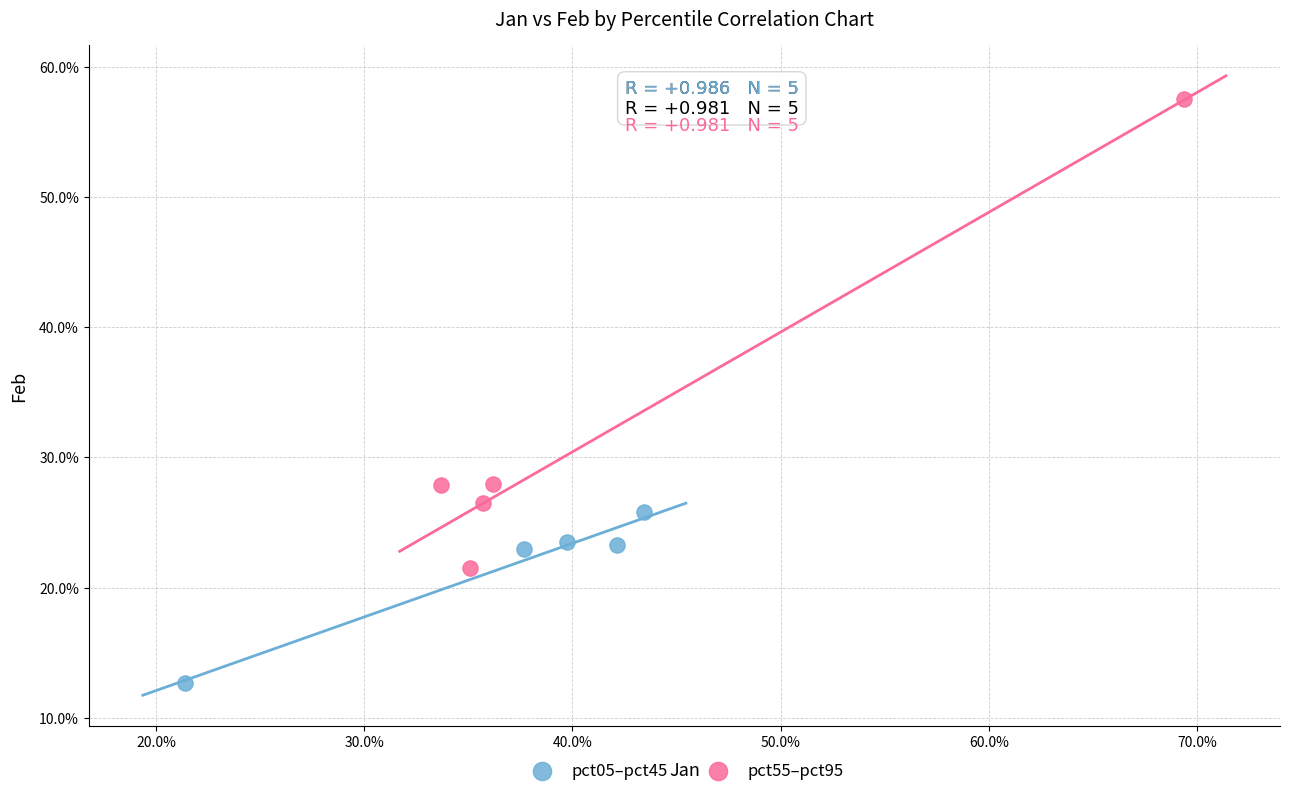

Which series contains the lowest Y value?

pct05–pct45